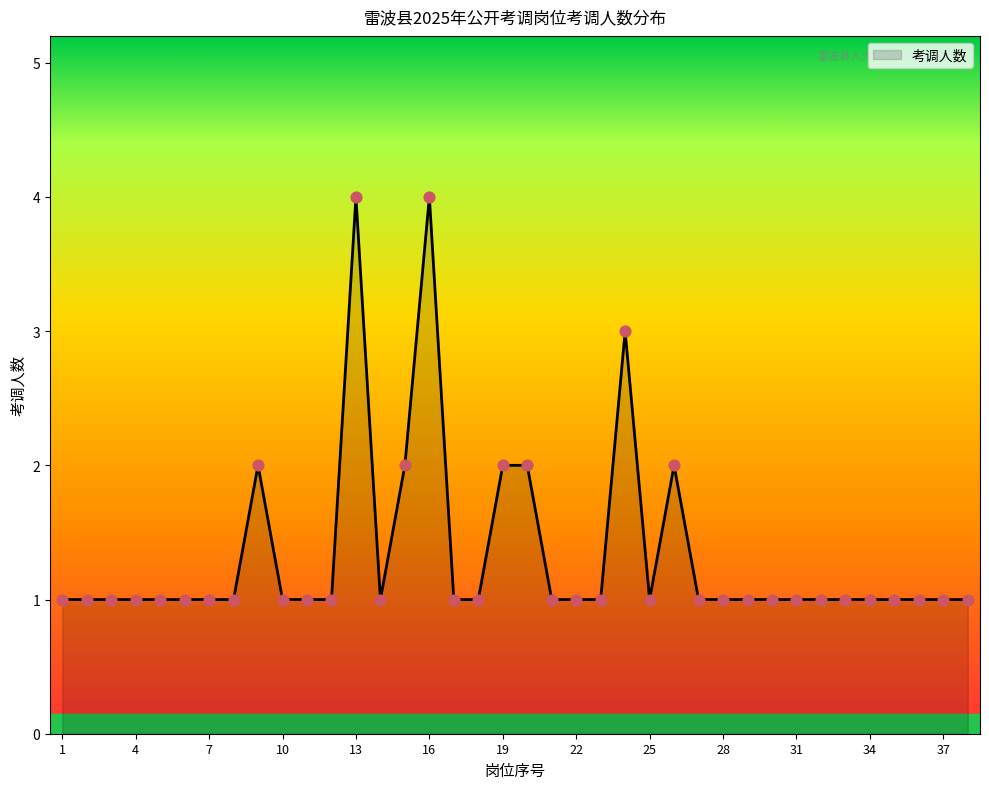

What is the difference between the maximum and minimum values?

3